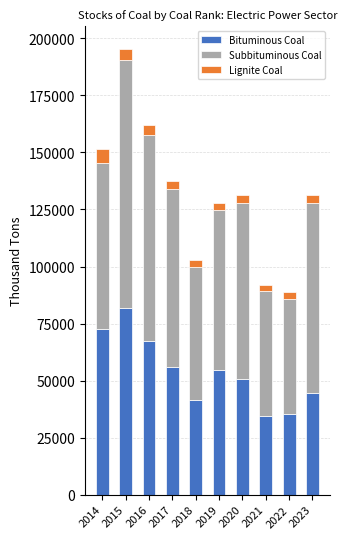

What is the lowest value of the Bituminous Coal series?

34560